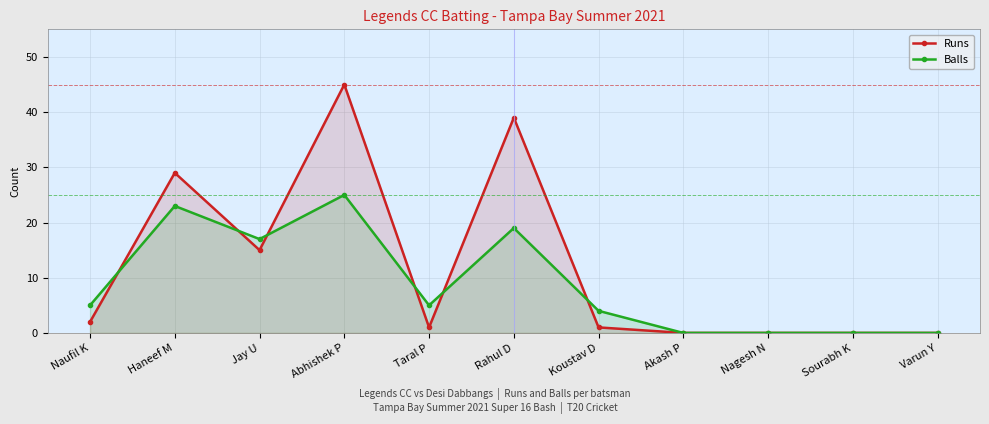

How many values in the Balls series are below 5?

5